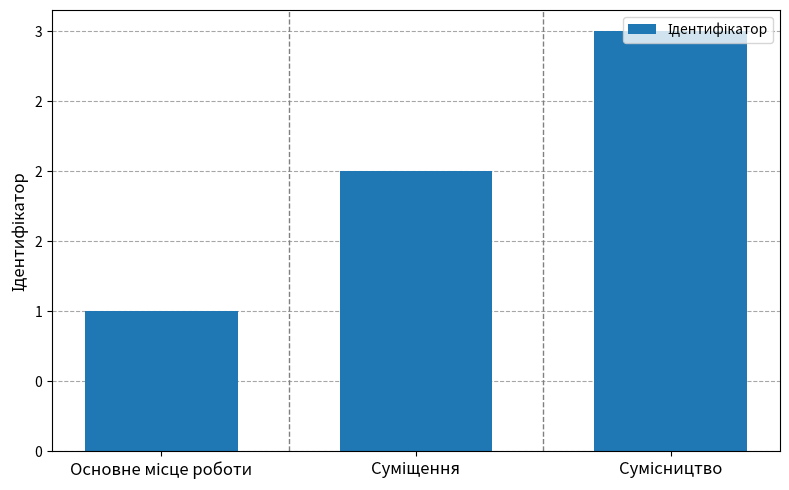

What is the value of the 3rd bar from the left?

3